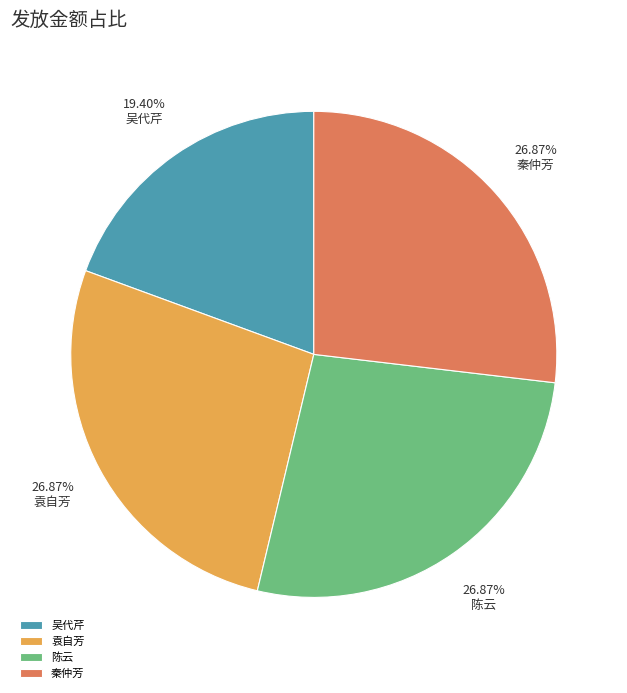

To the nearest percent, what percentage of the pie is 秦仲芳?

27%